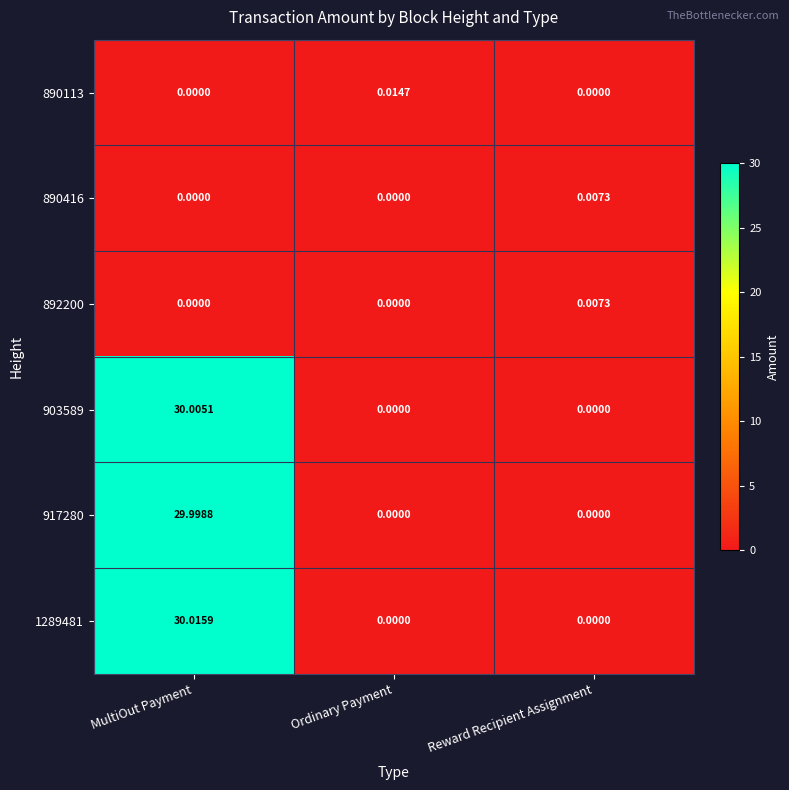

At which category is the sum across all series the highest?

MultiOut Payment